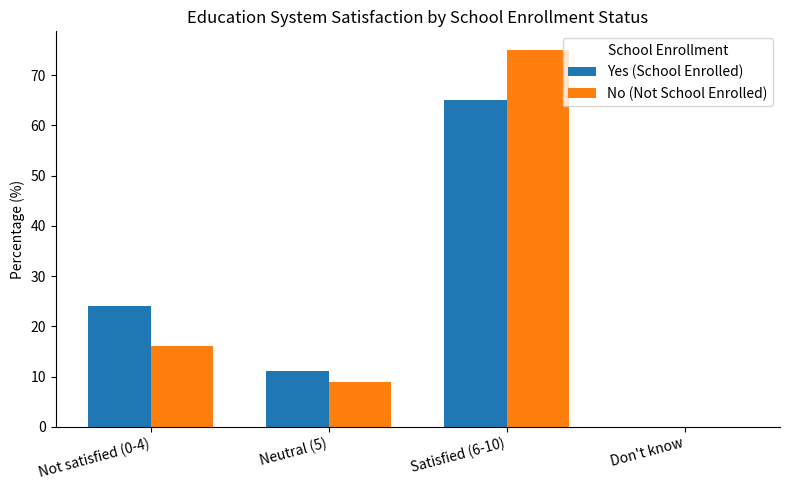

Where is No (Not School Enrolled) nearest to the value 37?

Not satisfied (0-4)